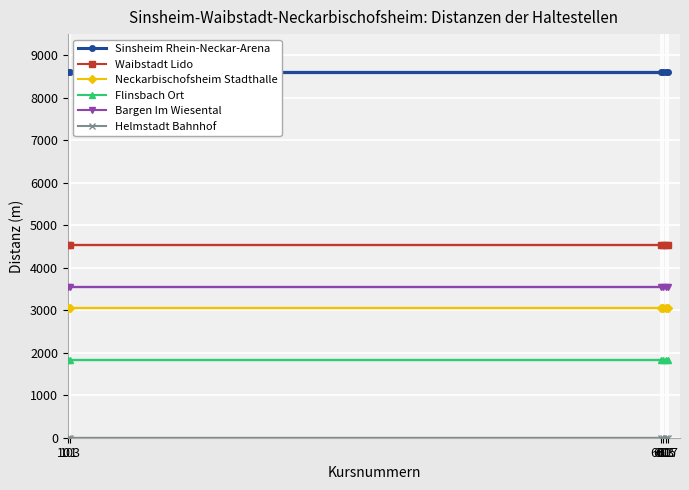

At which category is the sum across all series the highest?

601